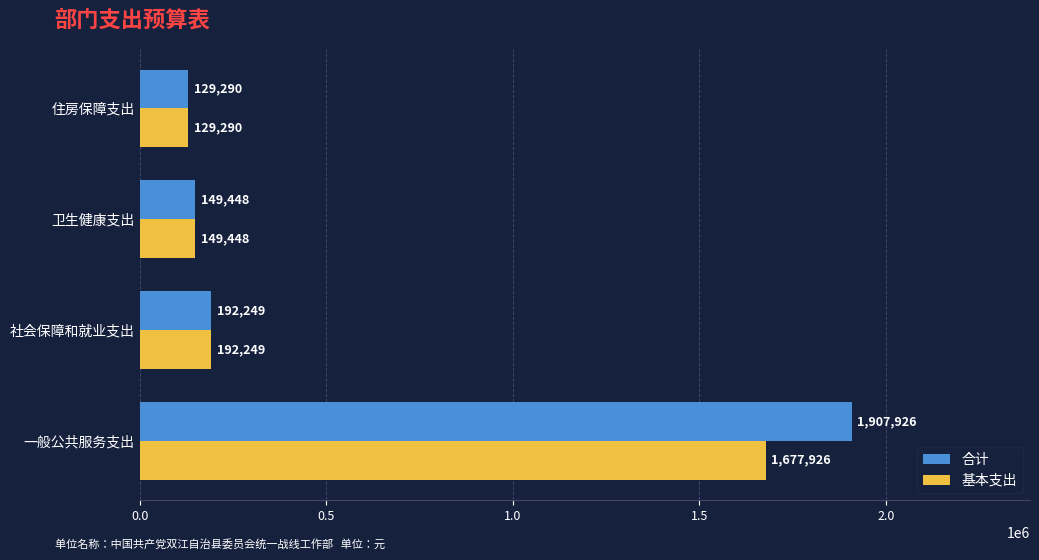

At which label is 合计 closest to 1018607?

社会保障和就业支出